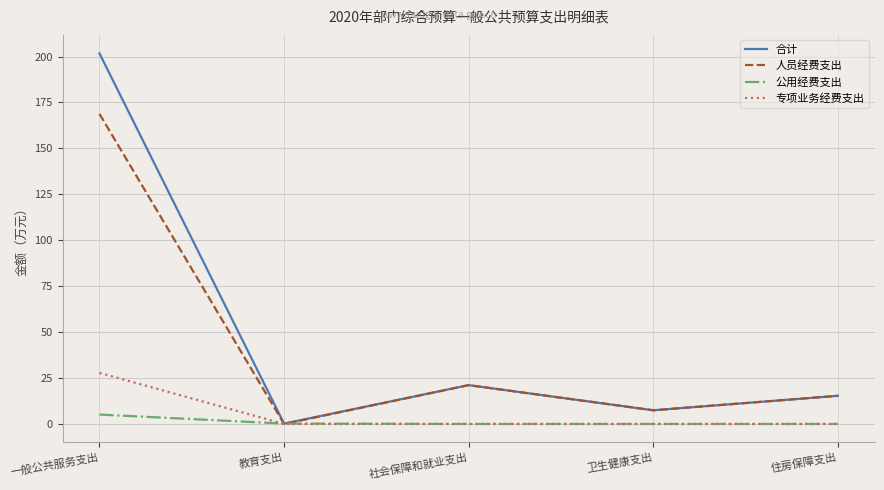

At which category is the sum across all series the highest?

一般公共服务支出